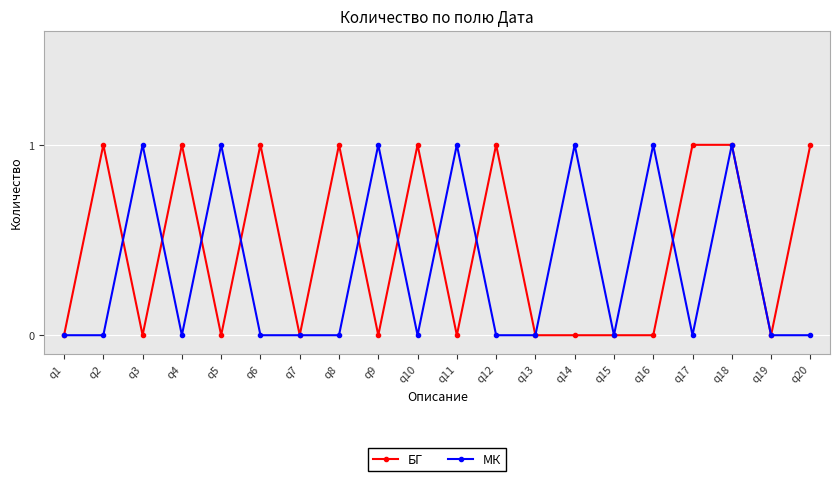

At which category does МК reach its first local peak?

q3